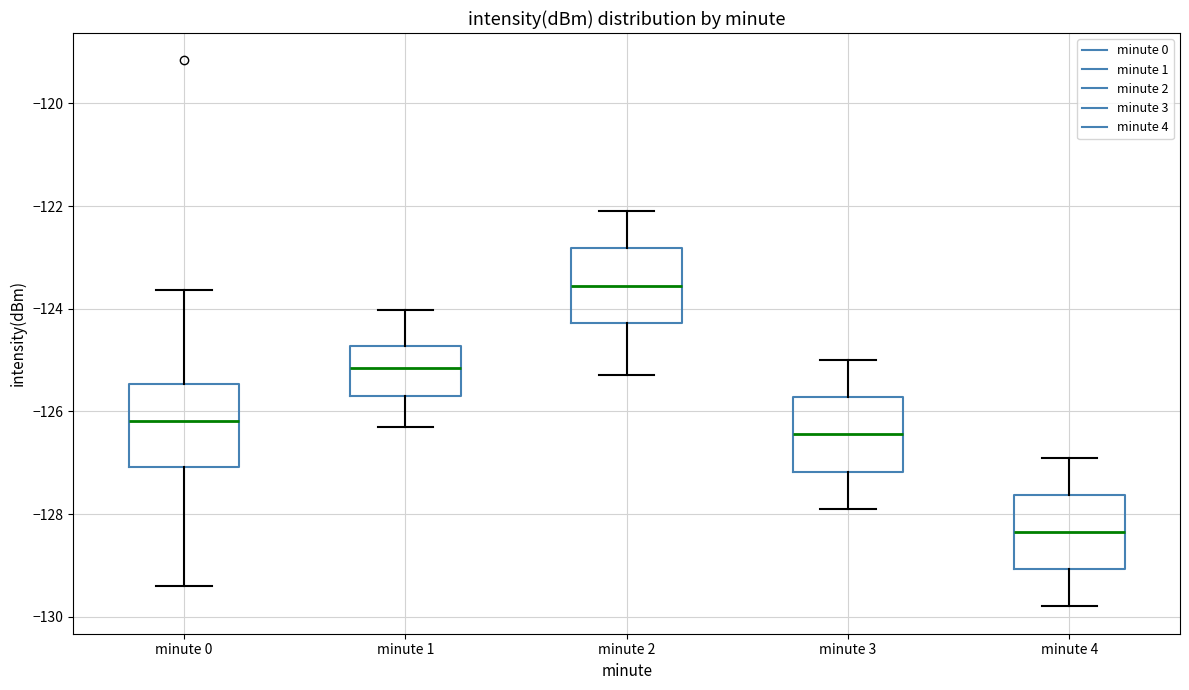

Reading left to right, read every box against the y-axis: the position of its median line, the range the box covers, and the ends of its whiskers. The values are not printed on the chart, so give them approximately, as read against the axis.

minute 0: median -126.2, box -127.0 to -125.4, whiskers -129.4 to -123.6
minute 1: median -125.2, box -125.6 to -124.8, whiskers -126.2 to -124.0
minute 2: median -123.6, box -124.2 to -122.8, whiskers -125.2 to -122.0
minute 3: median -126.4, box -127.2 to -125.8, whiskers -127.8 to -125.0
minute 4: median -128.4, box -129.0 to -127.6, whiskers -129.8 to -126.8